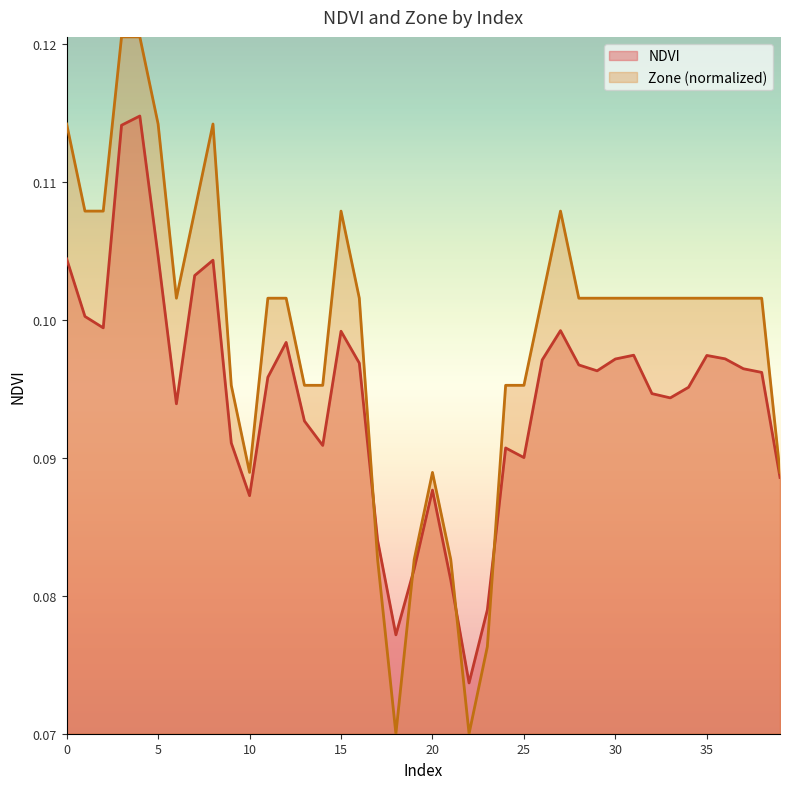

Is the value of NDVI at 1 greater than the value of Zone at 26?

No